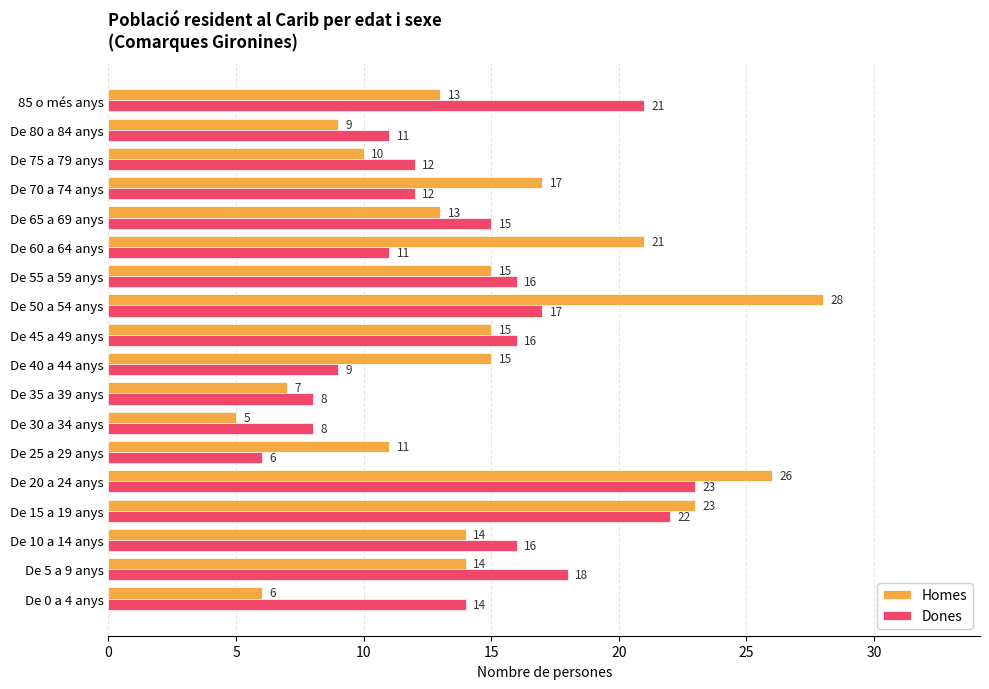

At which category does the chart reach its minimum across all series?

De 30 a 34 anys